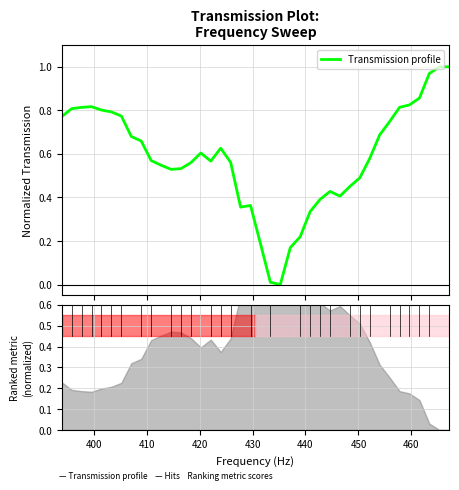

How many values are above zero?

39